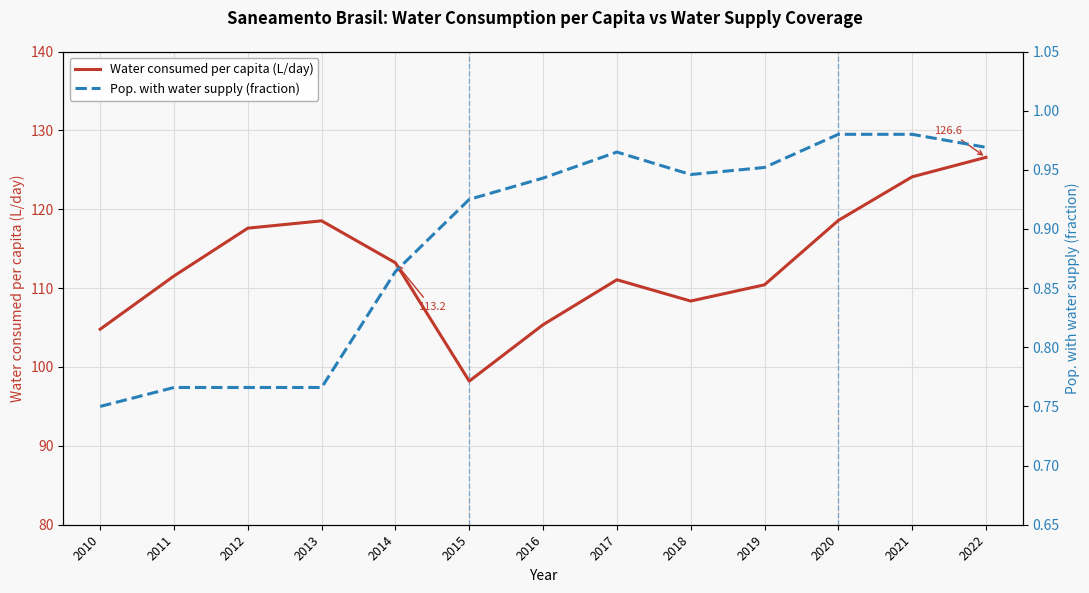

Is it true that Water consumed per capita (L/day) equals 42.2 at 2021?

False